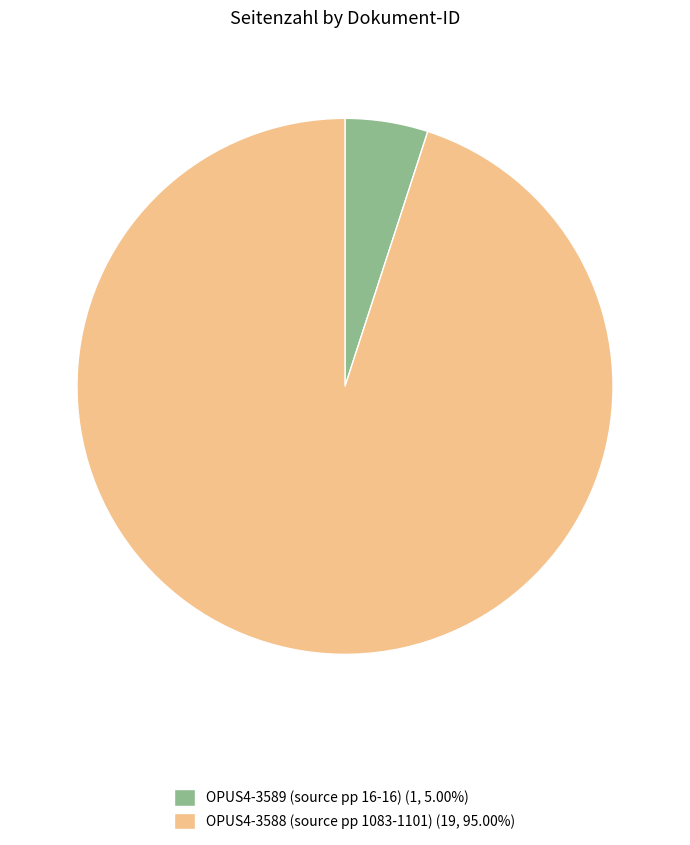

Is there a majority slice in this chart?

Yes